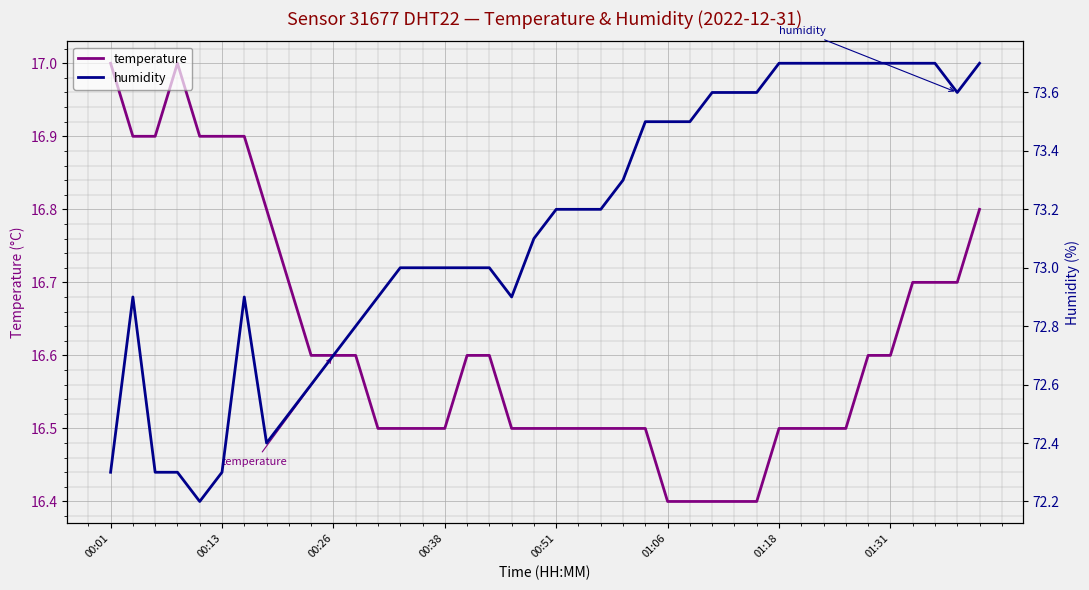

Is it true that temperature equals 29.7 at 00:26?

False